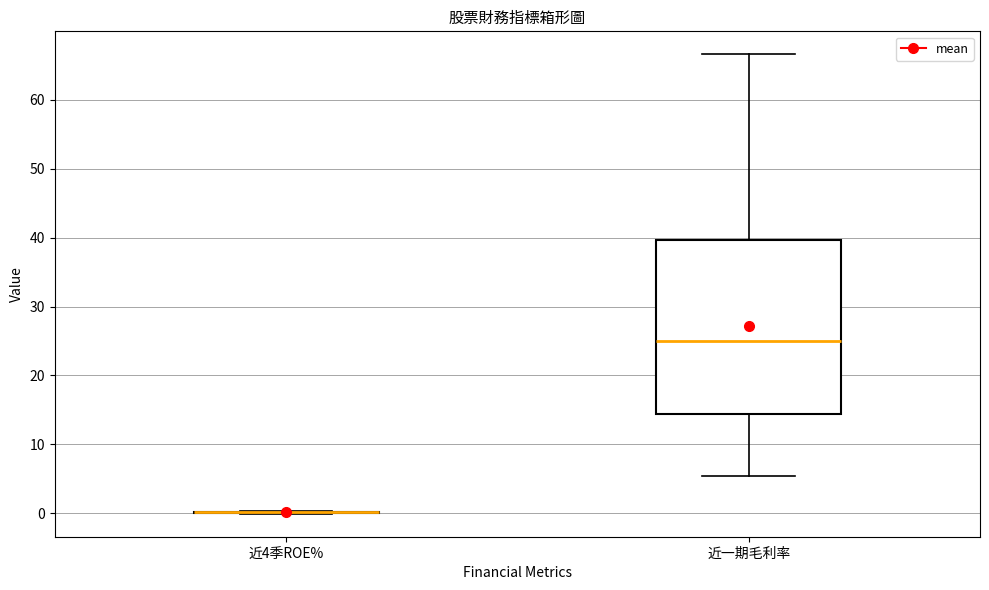

Which box is the tallest, from its lower edge to its upper edge?

近一期毛利率